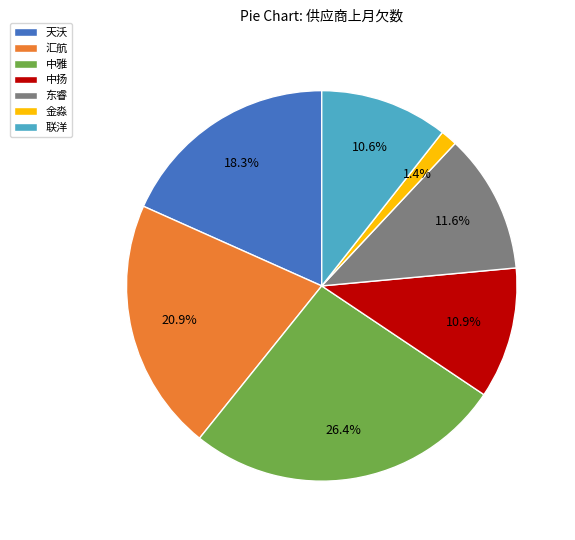

Is the sum of 联洋 and 汇航 greater than half?

No